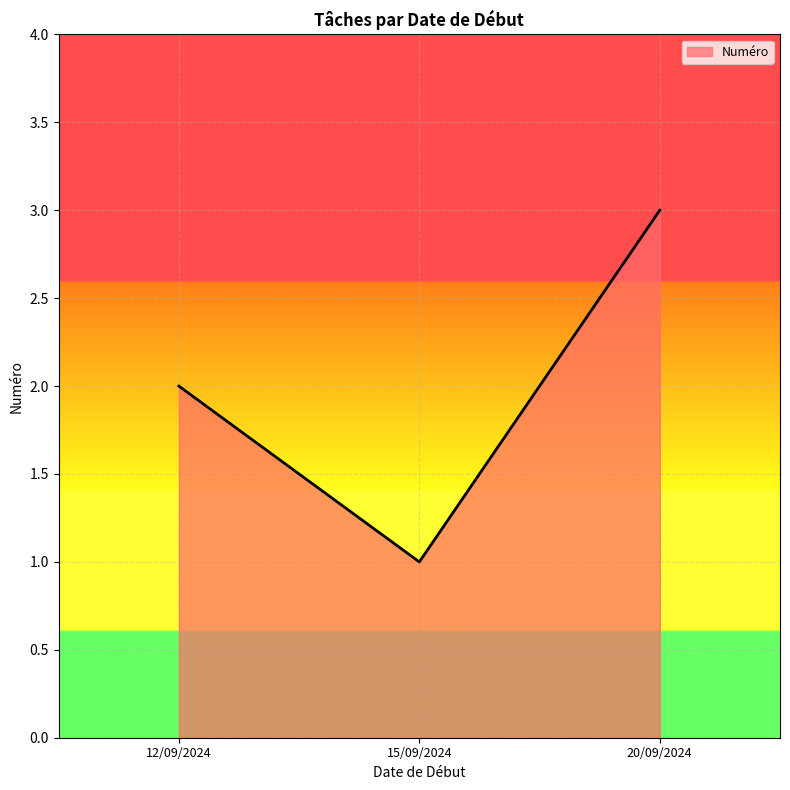

What position from the left is 20/09/2024?

3